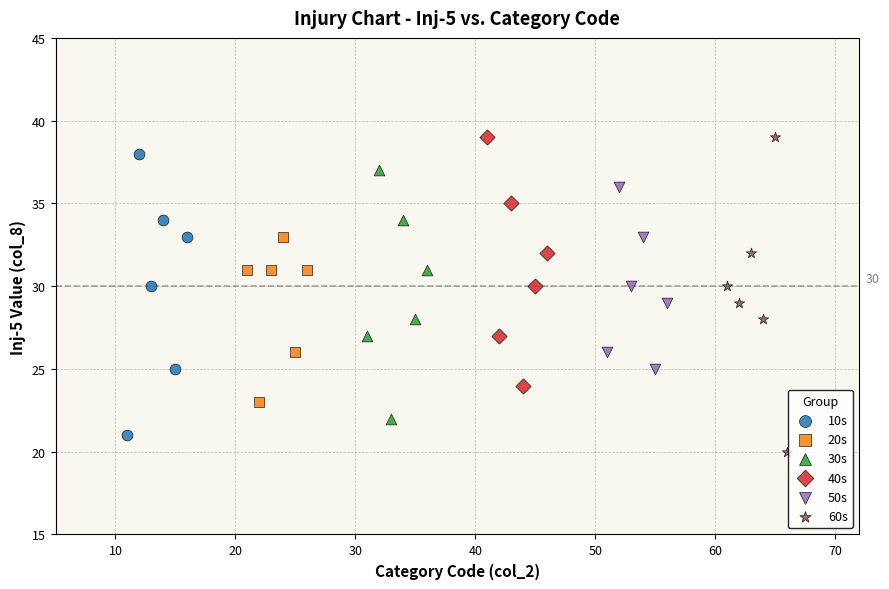

What are all the series names shown in the legend?

10s, 20s, 30s, 40s, 50s, 60s